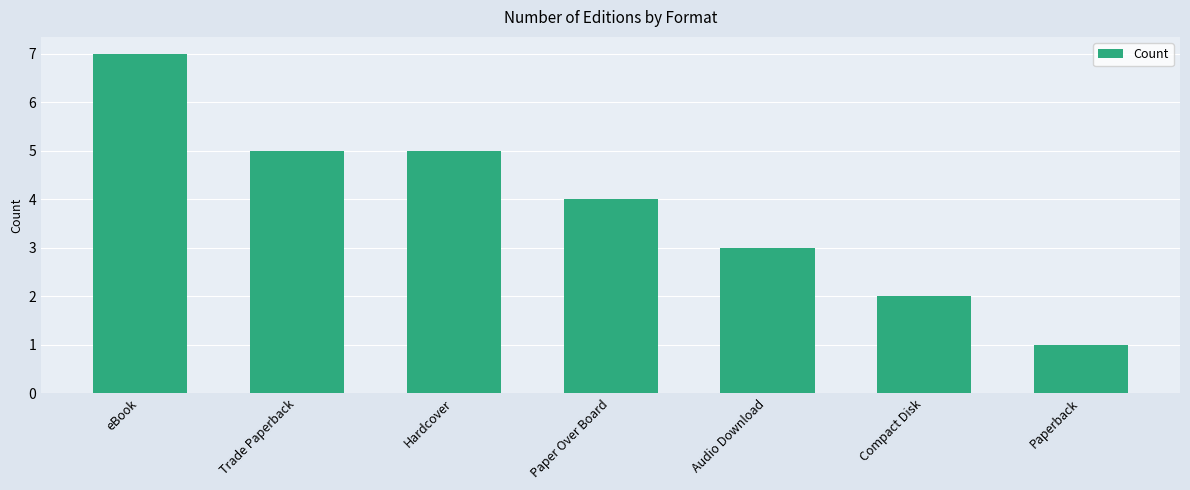

At which label is the value closest to 4?

Paper Over Board